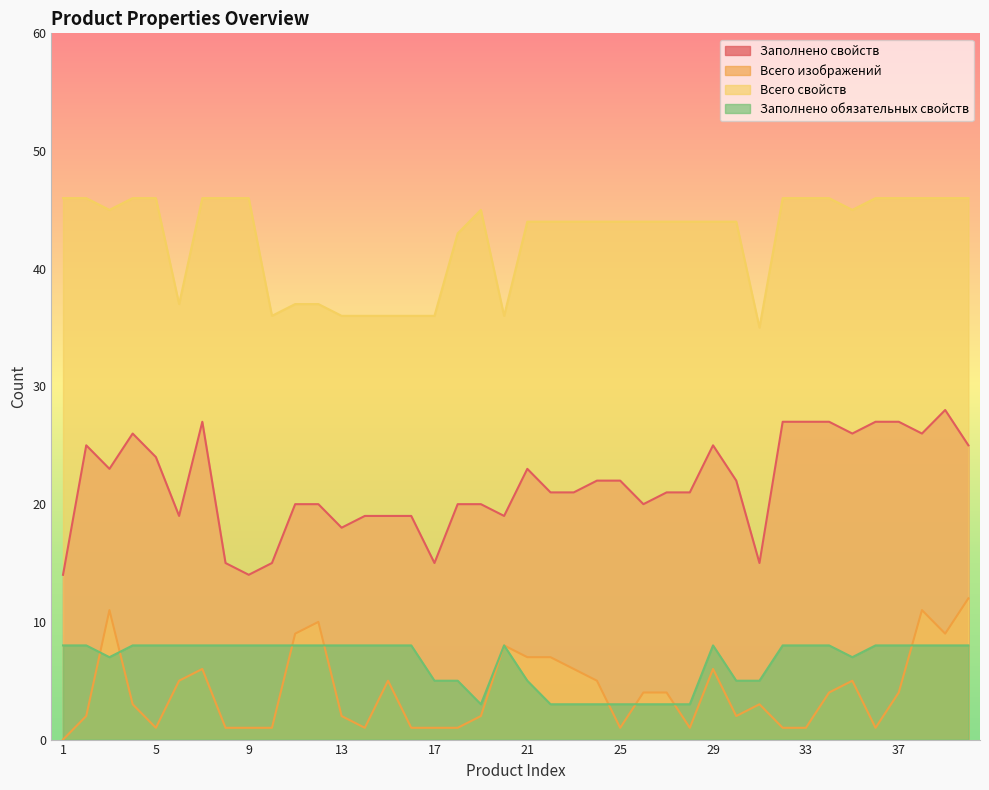

Reading left to right, what are all the values shown in this chart?

Заполнено свойств: 14	25	23	26	24	19	27	15	14	15	20	20	18	19	19	19	15	20	20	19	23	21	21	22	22	20	21	21	25	22	15	27	27	27	26	27	27	26	28	25
Всего изображений: 0	2	11	3	1	5	6	1	1	1	9	10	2	1	5	1	1	1	2	8	7	7	6	5	1	4	4	1	6	2	3	1	1	4	5	1	4	11	9	12
Всего свойств: 46	46	45	46	46	37	46	46	46	36	37	37	36	36	36	36	36	43	45	36	44	44	44	44	44	44	44	44	44	44	35	46	46	46	45	46	46	46	46	46
Заполнено обязательных свойств: 8	8	7	8	8	8	8	8	8	8	8	8	8	8	8	8	5	5	3	8	5	3	3	3	3	3	3	3	8	5	5	8	8	8	7	8	8	8	8	8